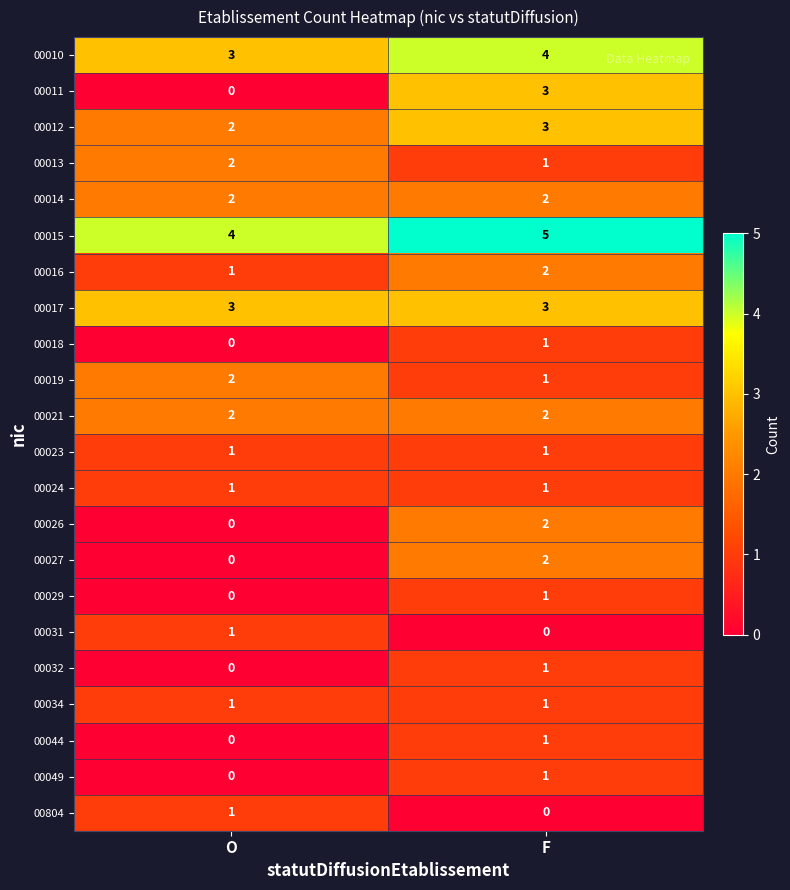

Which series has the widest spread of values?

00011